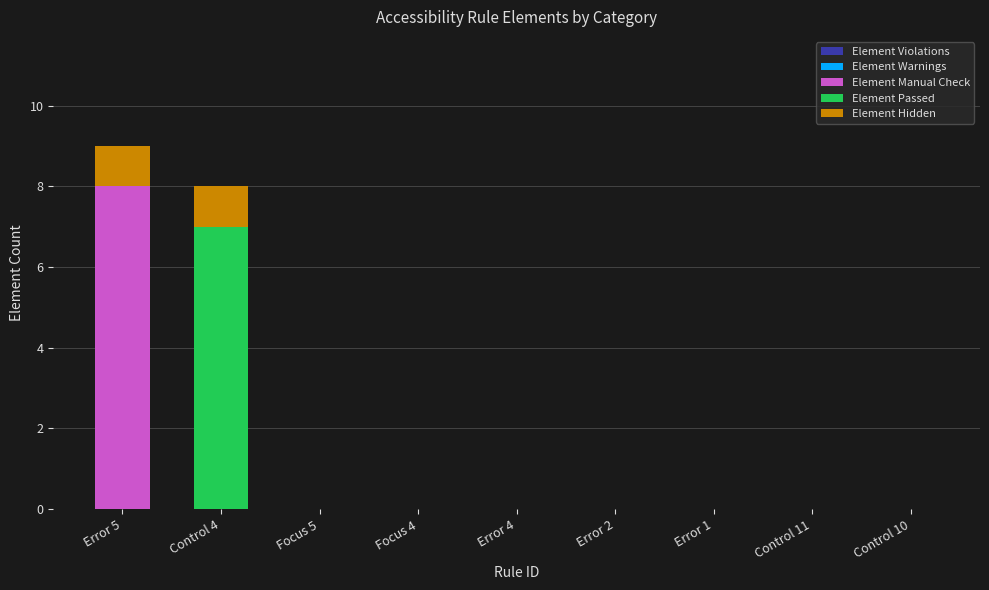

What is the highest value of the Element Manual Check series?

8